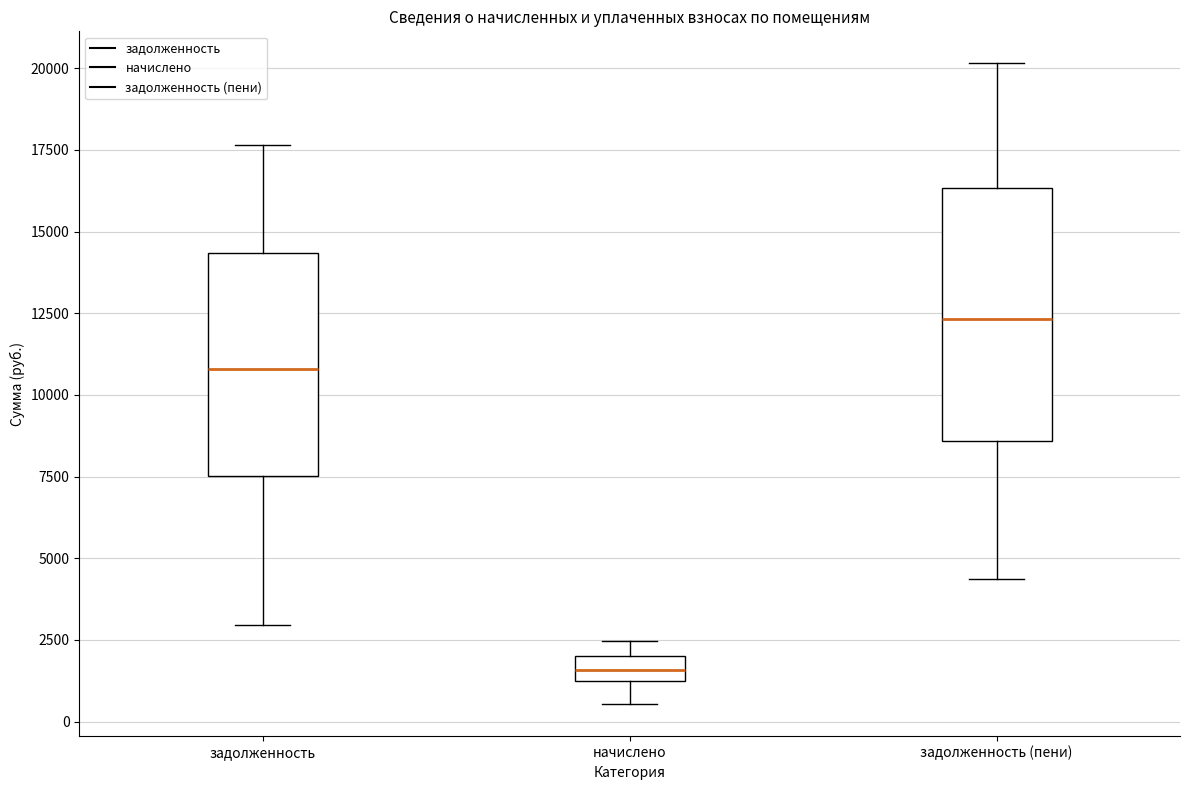

Which box's median line is the lowest?

начислено